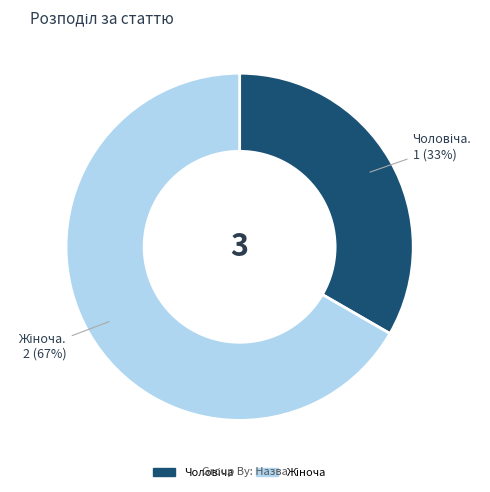

Is there a majority slice in this chart?

Yes